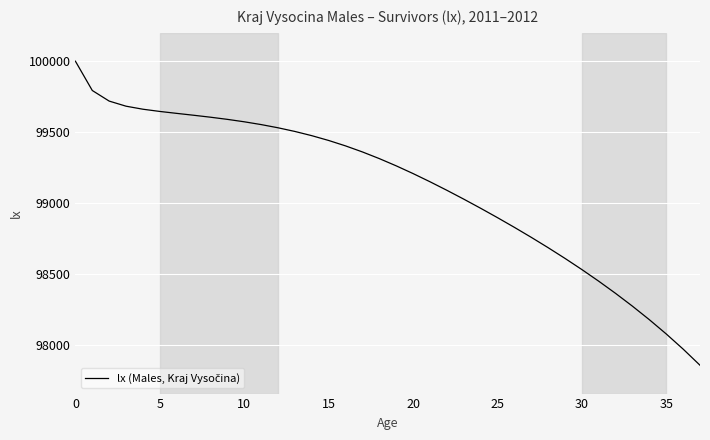

What is the smallest value displayed?

97854.2